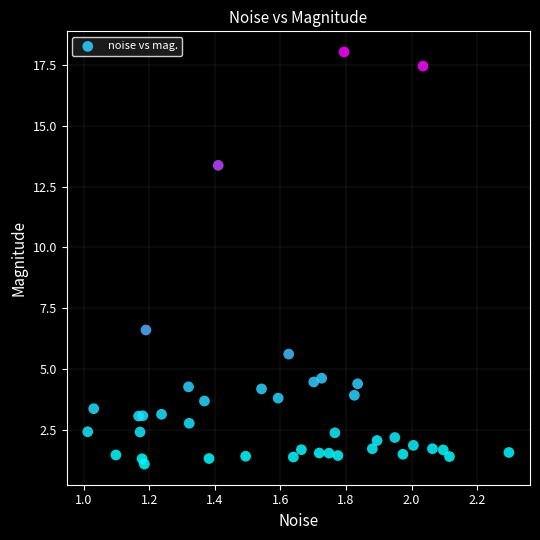

What Y value in the scatter plot is closest to 9?

6.6